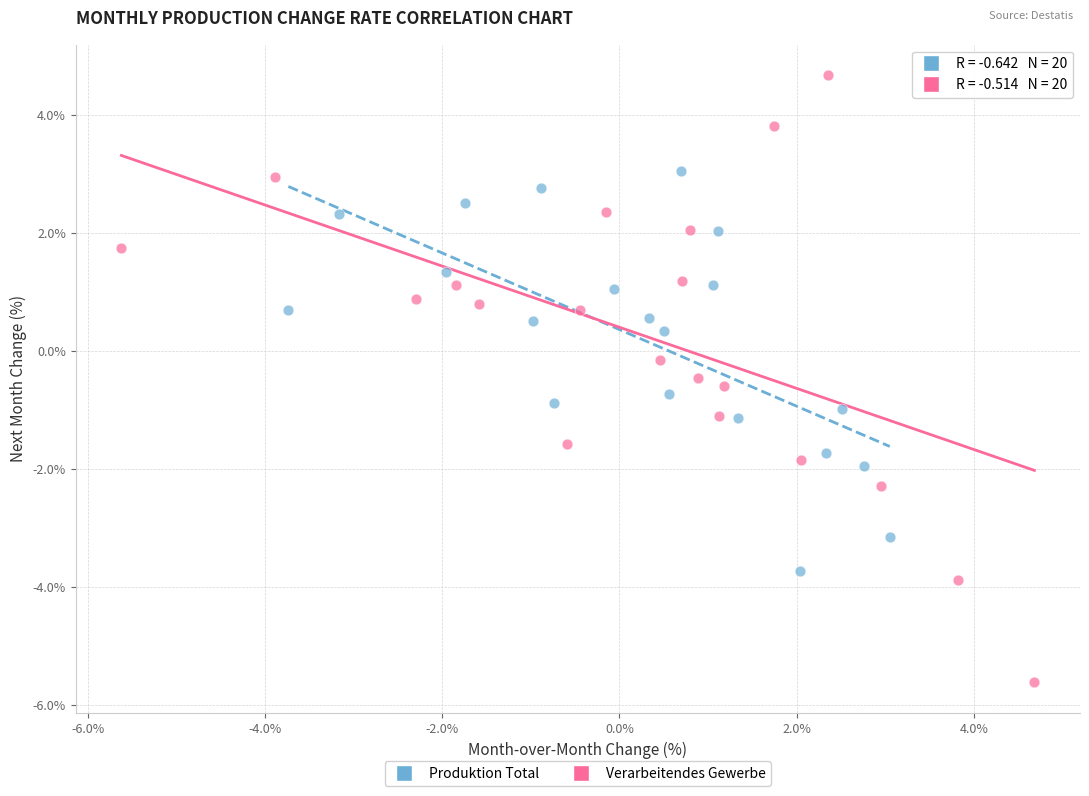

Which series reaches the minimum Y coordinate?

Verarbeitendes Gewerbe